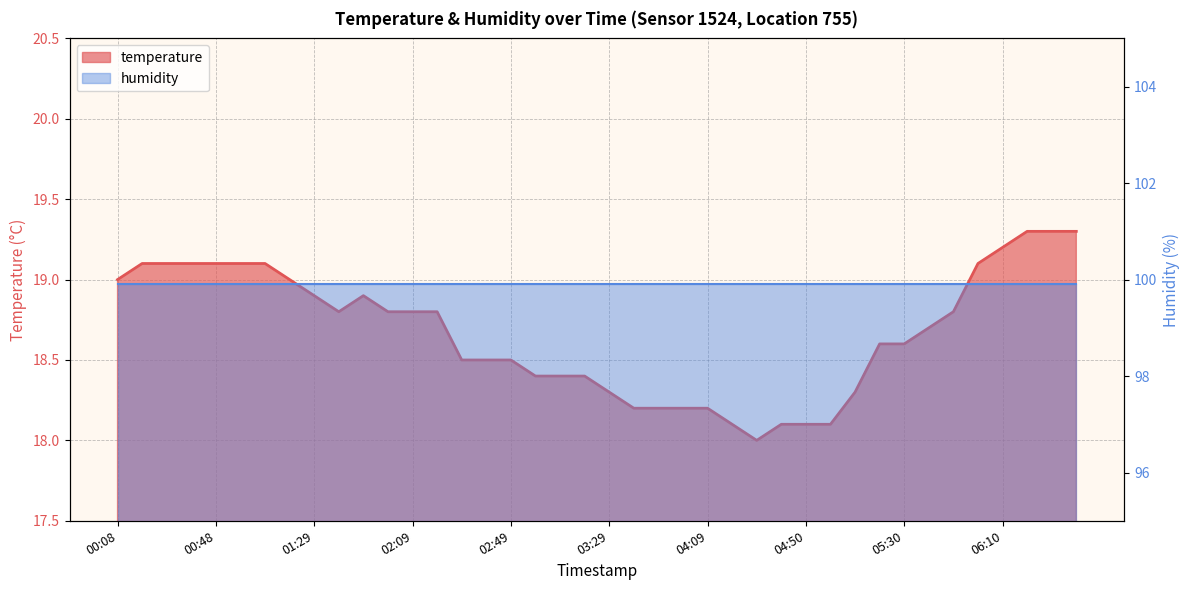

What is the difference between the maximum and second lowest values?

1.2